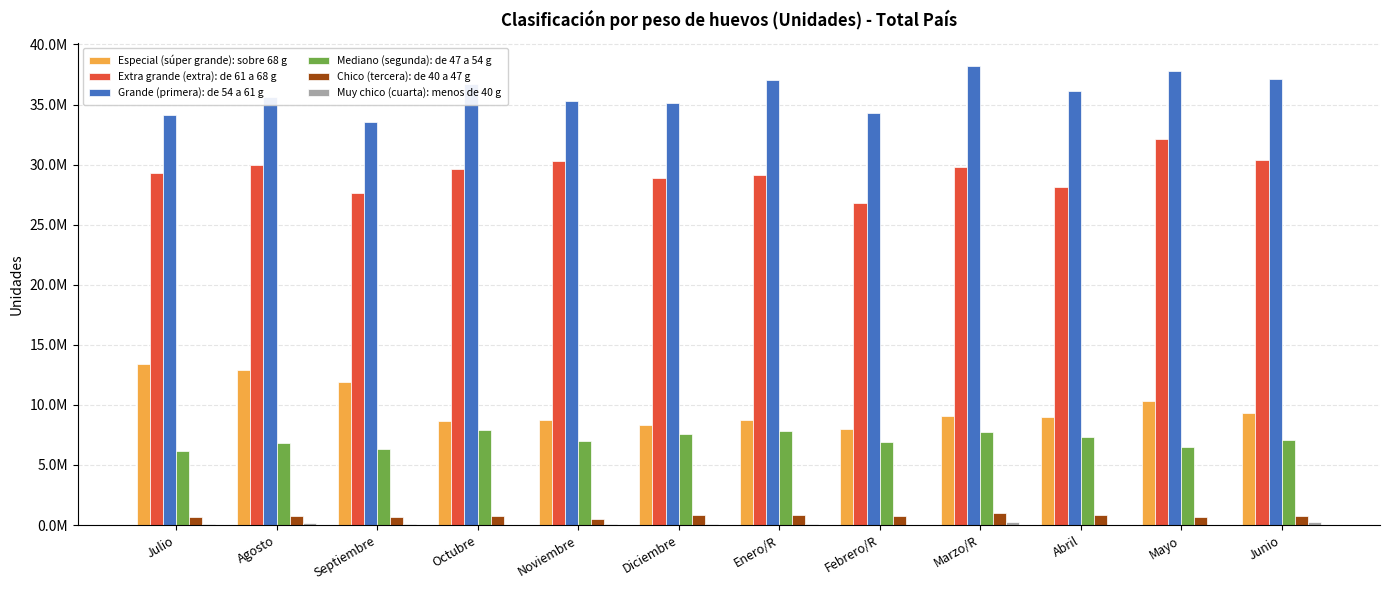

At how many categories does at least one series exceed 30667787?

12